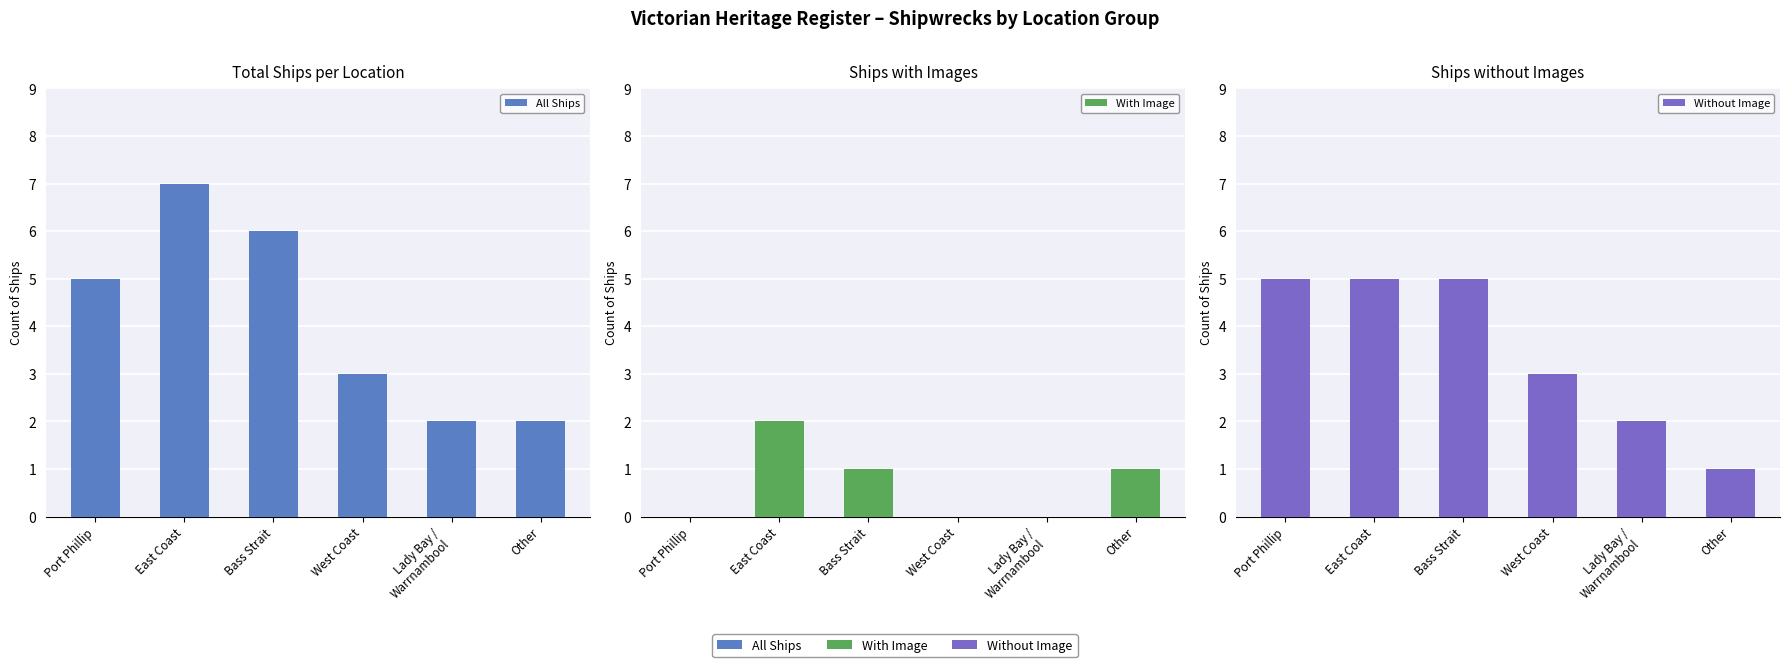

What are all the series names shown in the legend?

All Ships, With Image, Without Image